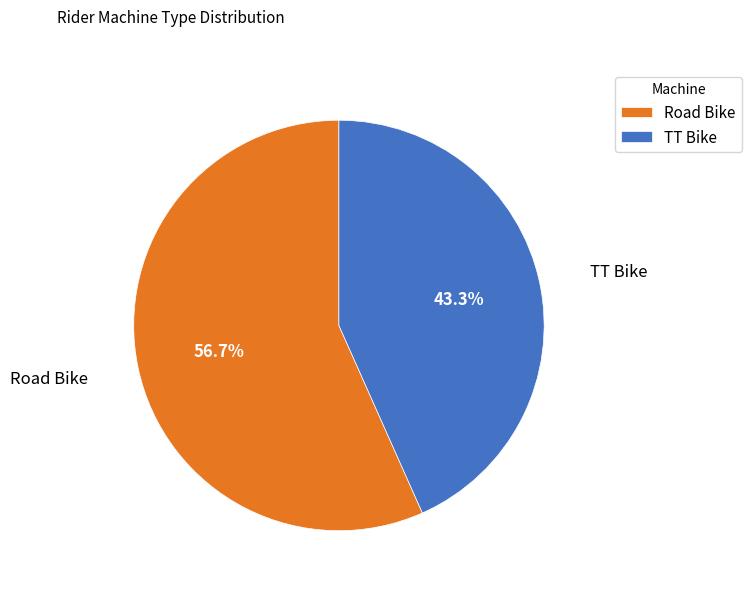

Does any single category account for the majority?

Yes